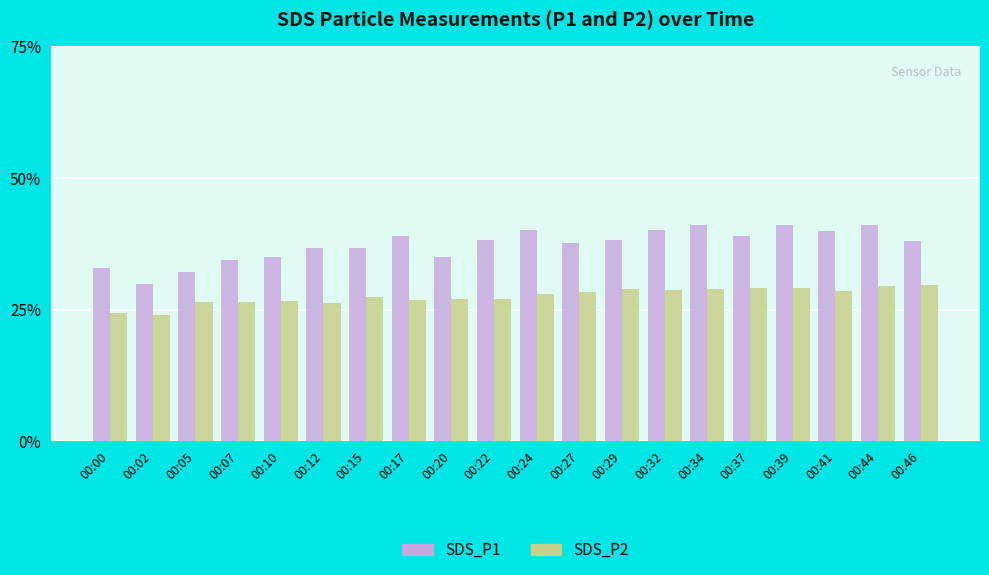

At how many categories does at least one series exceed 36?

14